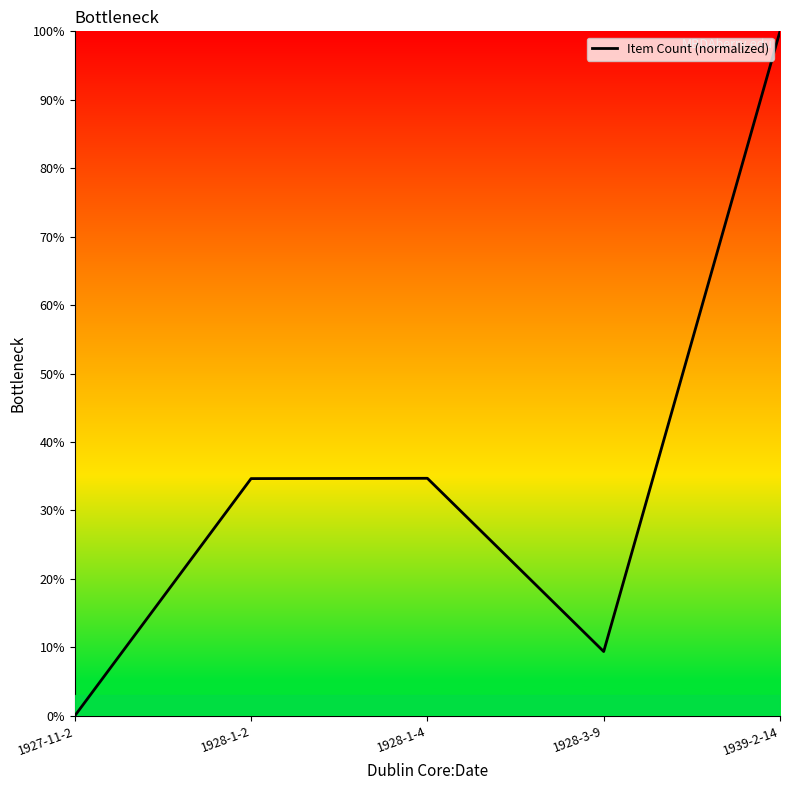

Count the number of values greater than 34.

3